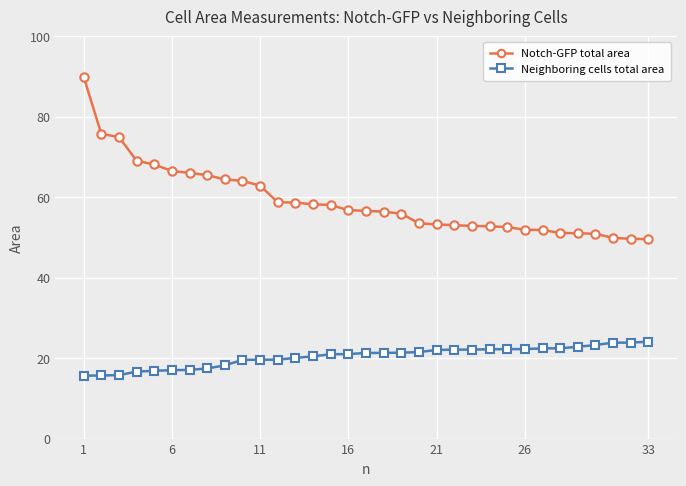

Which series has the largest range (max minus min)?

Notch-GFP total area